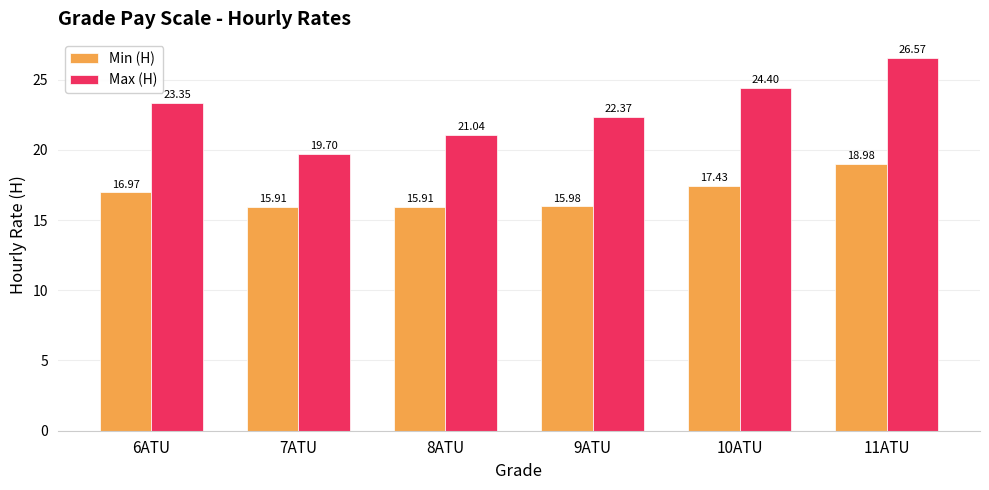

At which category does the chart reach its peak across all series?

11ATU